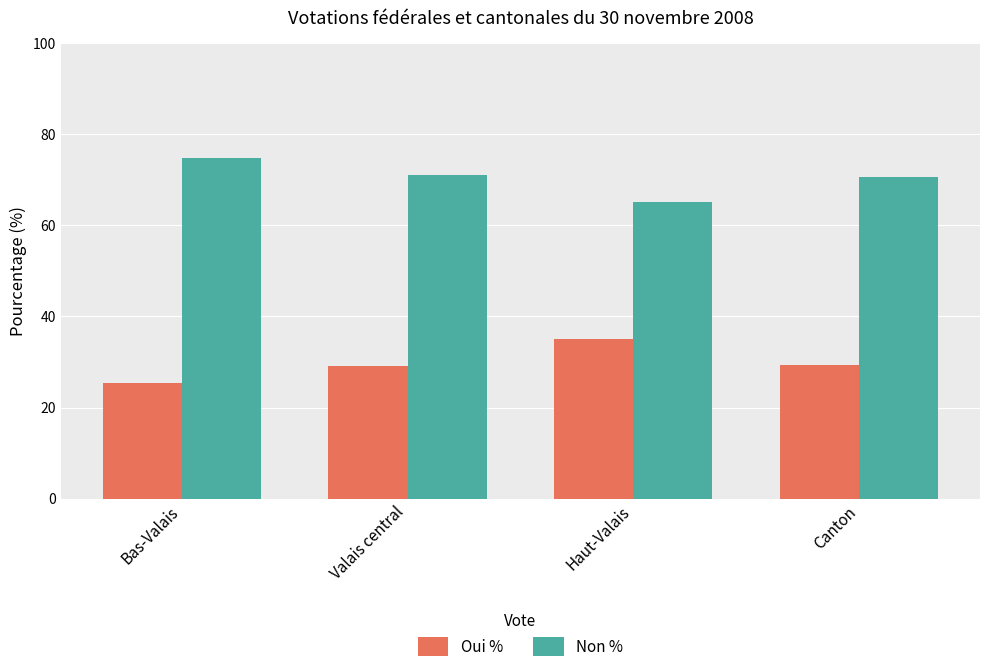

Rank the series by their maximum value, from lowest to highest.

Oui %, Non %